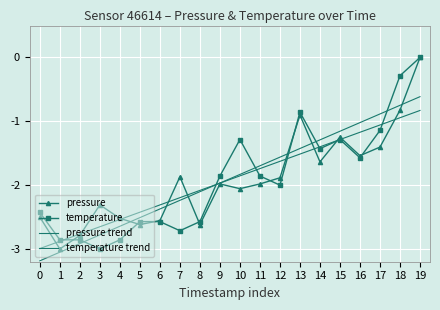

What is the average value of the temperature series?

-1.9